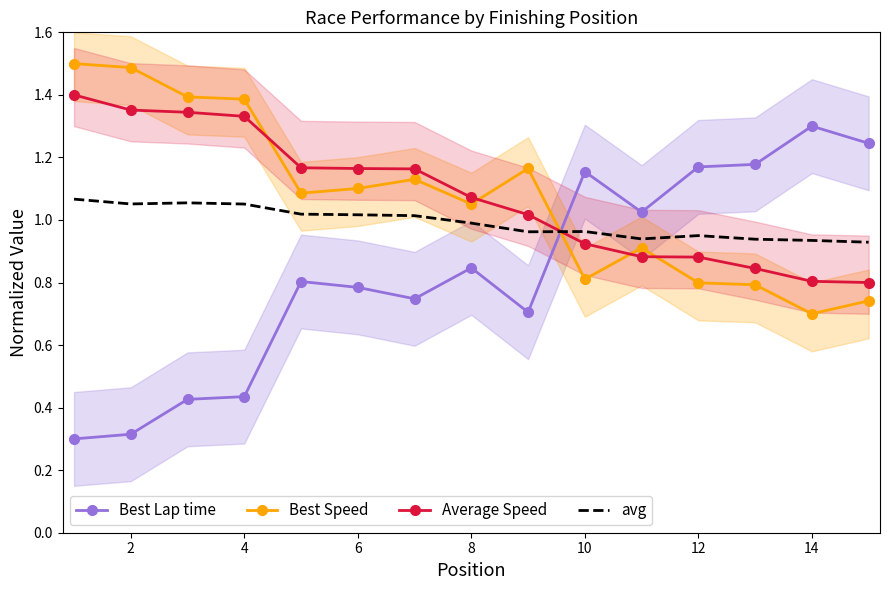

True or false: Best Speed and avg cross at least once.

True